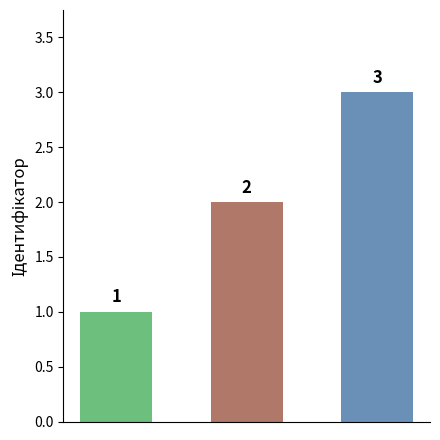

How many values are between 1 and 3?

3